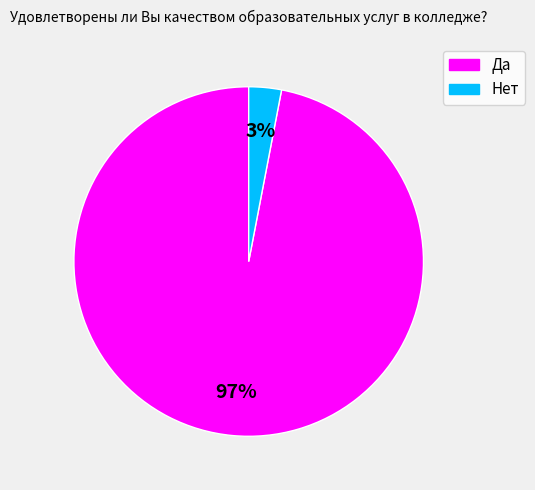

To the nearest percent, what is the average slice percentage?

50%